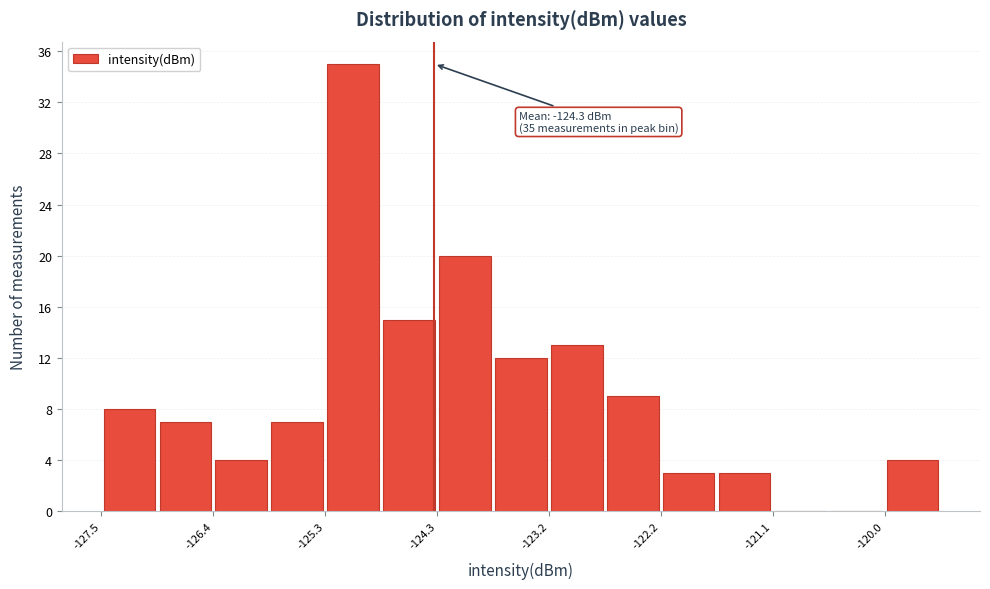

Around what value on the x-axis is the tallest bar? Give the approximate position of its centre, as read against the axis.

-125.0